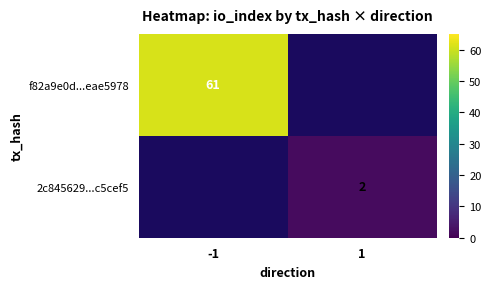

The value of 2c845629...c5cef5 at 1 is 3. True or false?

False